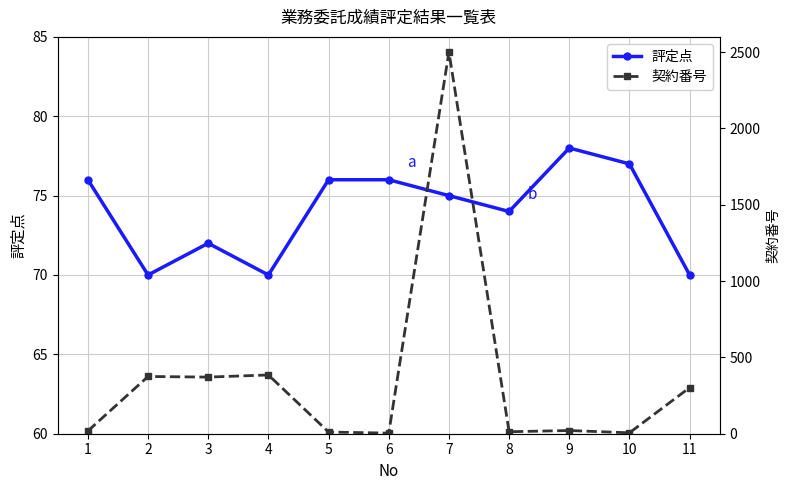

Reading left to right, list all the values displayed in this chart.

評定点: 1=76	2=70	3=72	4=70	5=76	6=76	7=75	8=74	9=78	10=77	11=70
契約番号: 1=18	2=375	3=371	4=385	5=11	6=4	7=2501	8=13	9=21	10=6	11=302